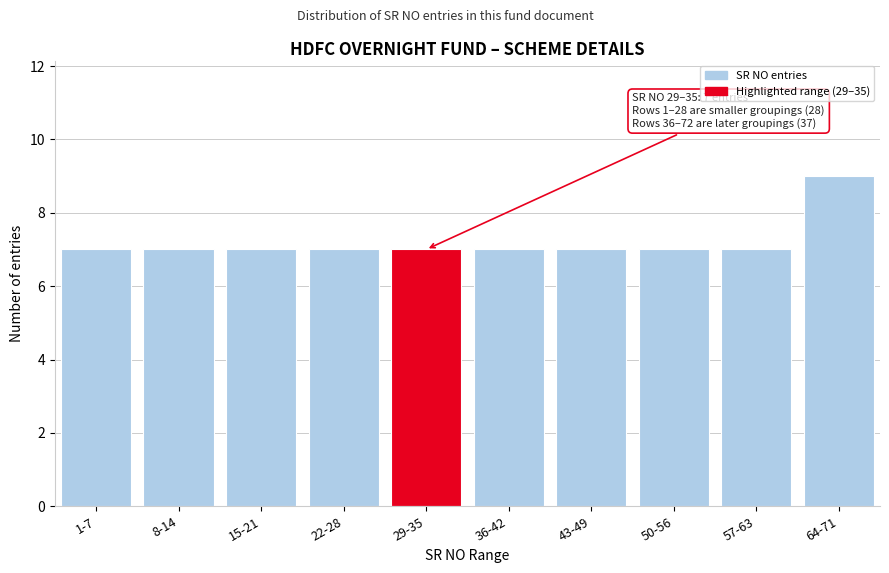

Reading right to left, list all the values displayed in this chart.

9	7	7	7	7	7	7	7	7	7